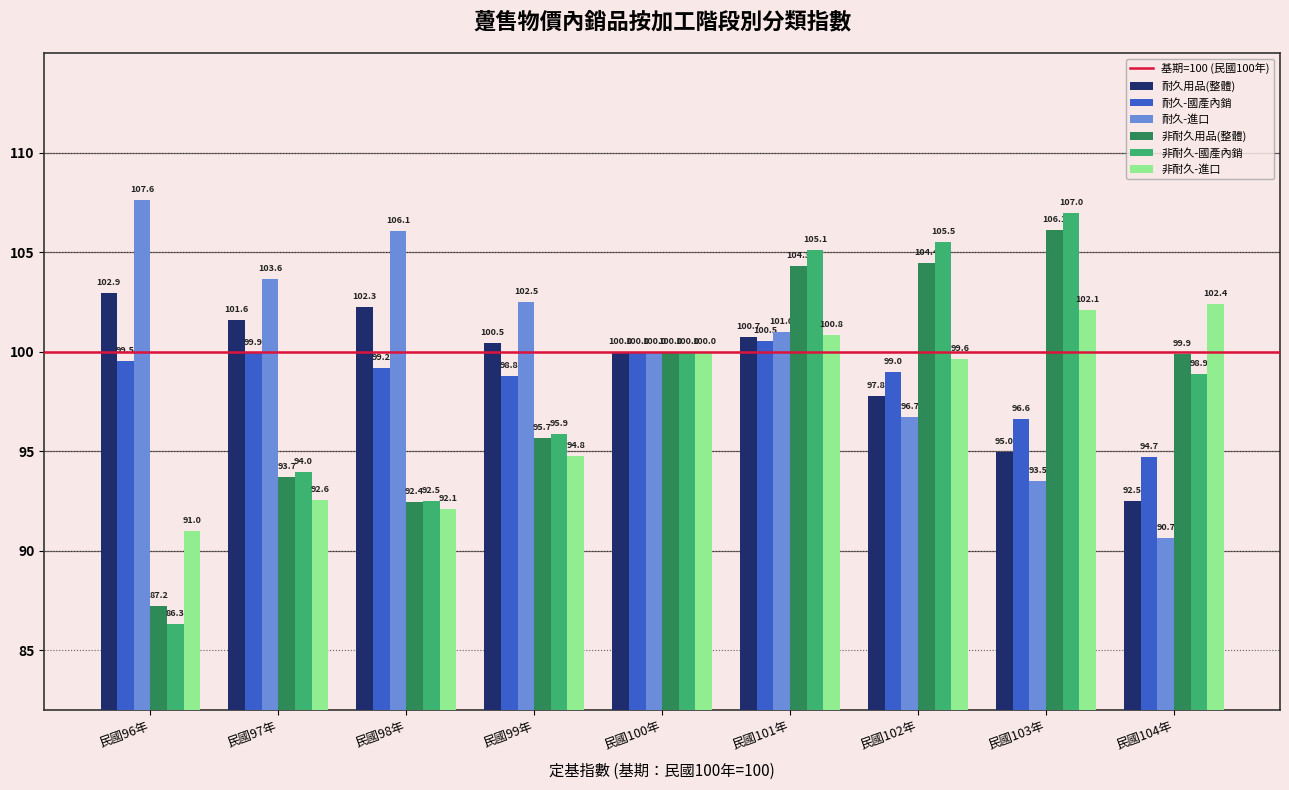

What is the label of the 1st bar from the left?

民國96年